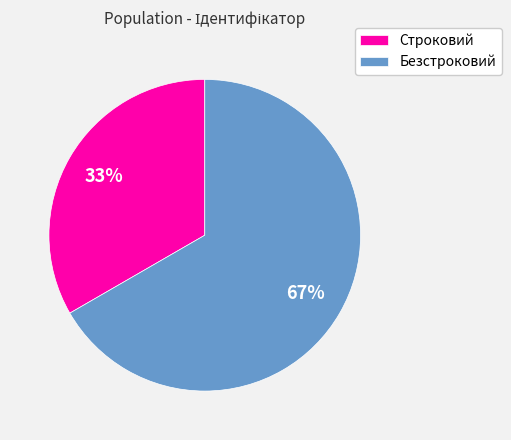

Approximately how many times larger is the value at Строковий compared to Безстроковий?

0.5